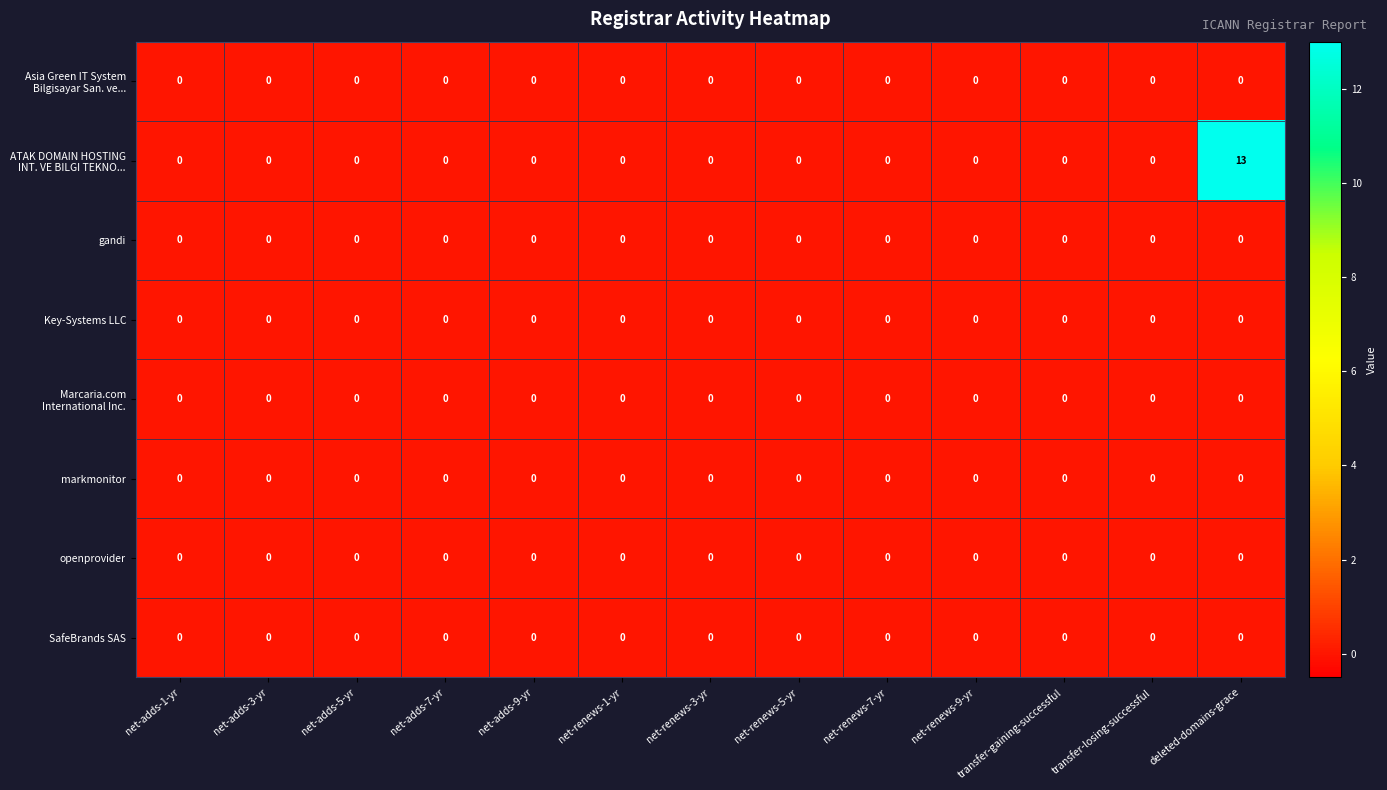

Is it true that markmonitor equals 0 at net-renews-7-yr?

True